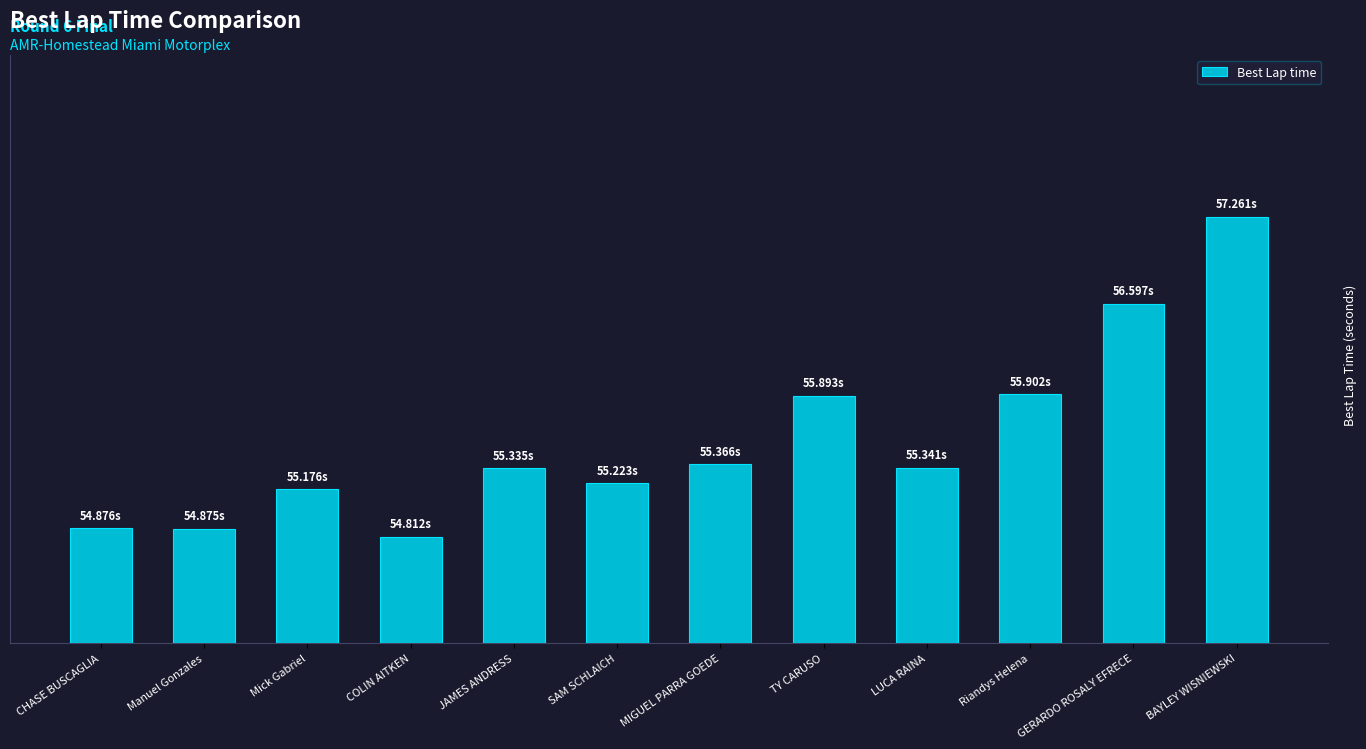

What is the approximate value at JAMES ANDRESS?

55.3